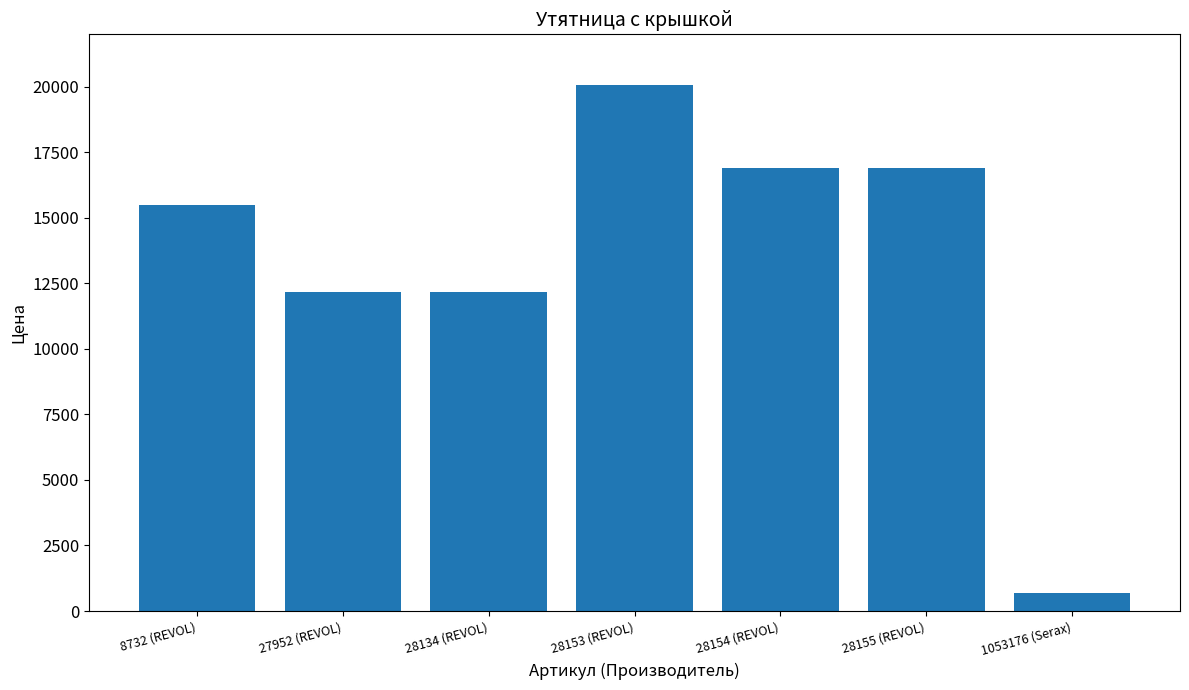

What is the difference between the values at 1053176 (Serax) and 8732 (REVOL)?

14808